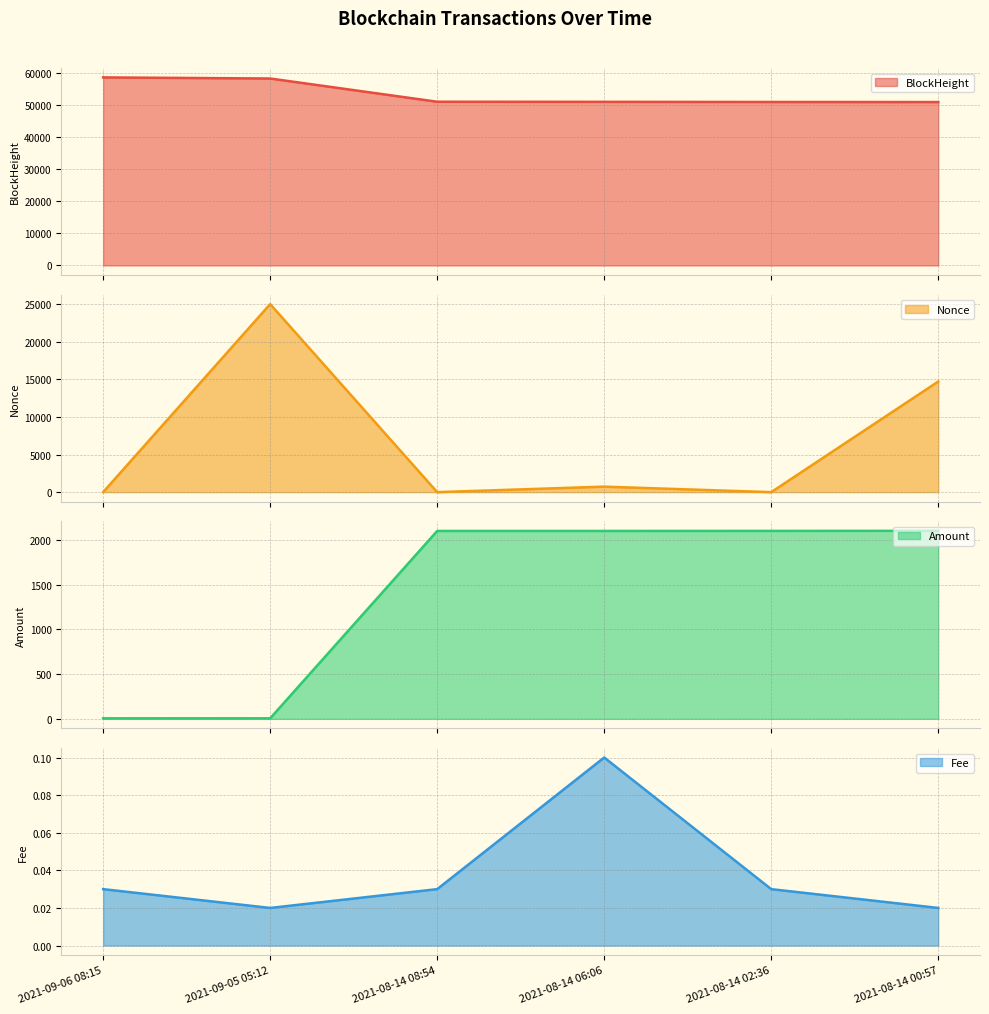

What is the difference between the maximum and minimum values in the Fee series?

0.1